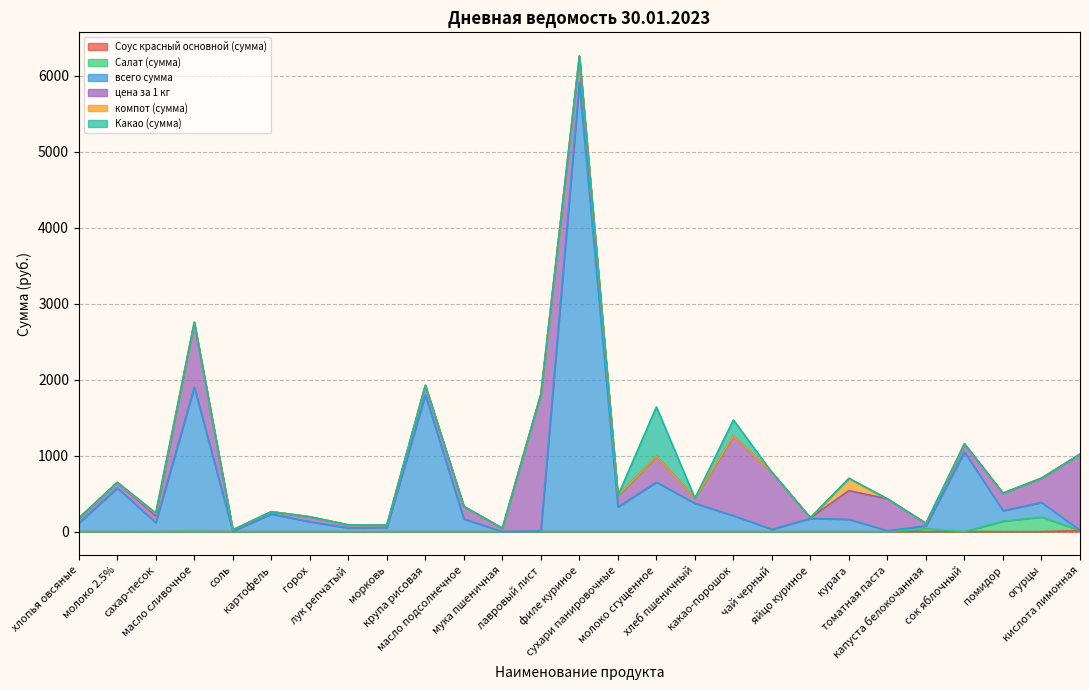

Which series has the largest total across all categories?

всего сумма